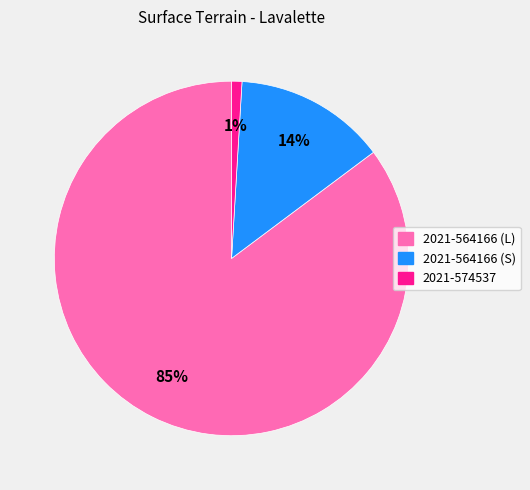

Which slice represents more than half of the pie?

2021-564166 (L)